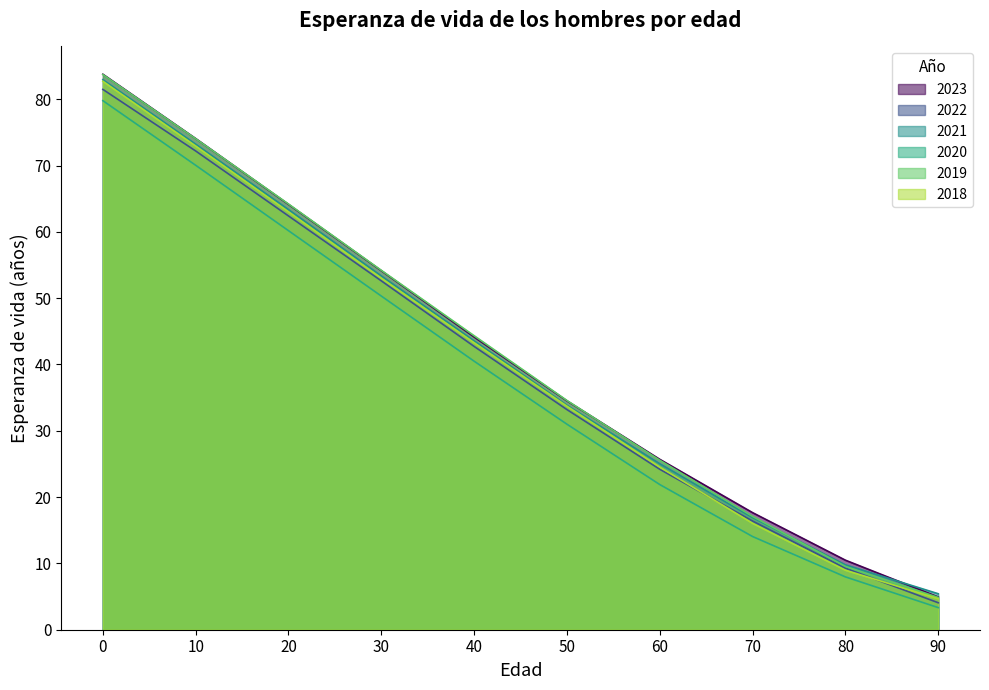

Which series changed the most between 50 and 70?

2018